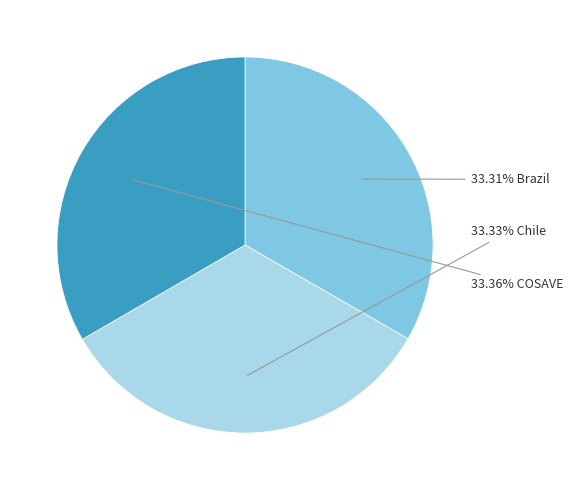

Is there any slice that represents more than half of the pie?

No